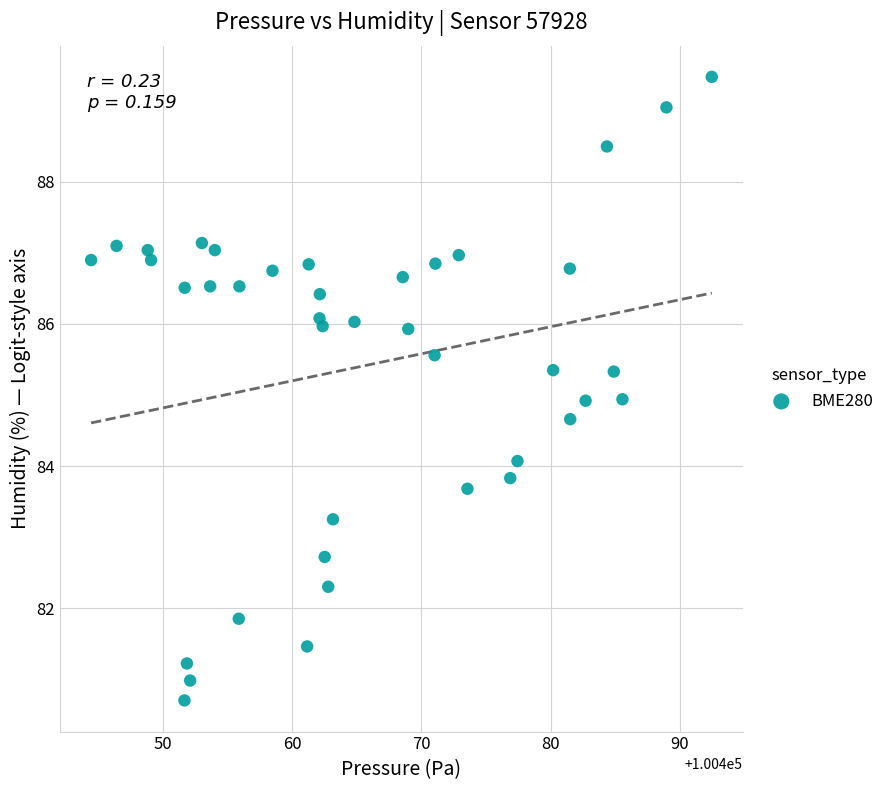

What is the range of Y values (max minus min)?

8.8